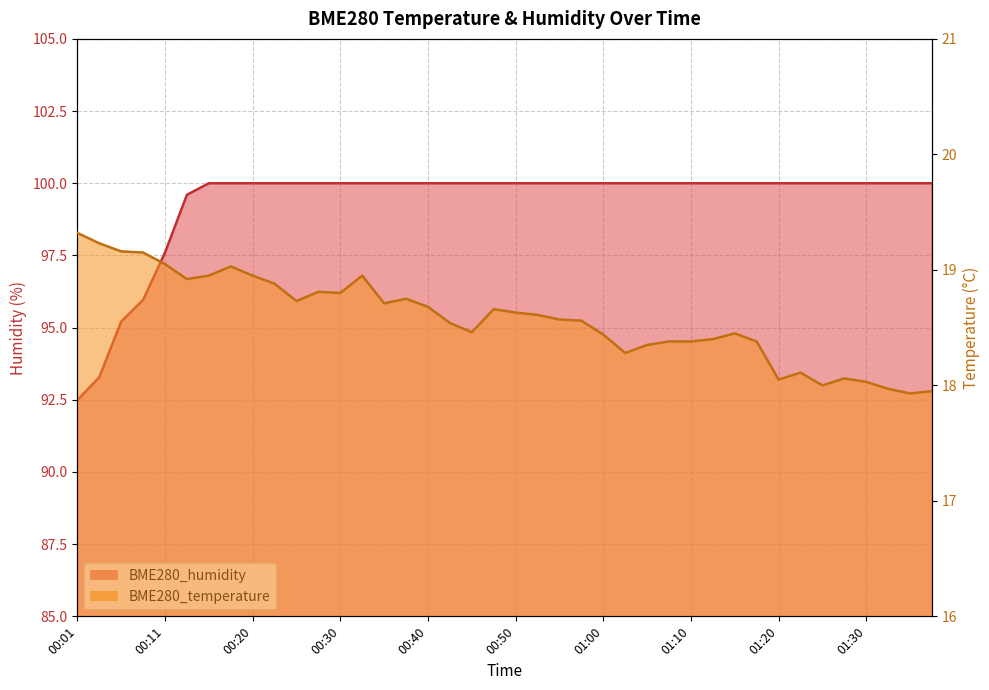

True or false: BME280_temperature and BME280_humidity intersect in this chart.

False